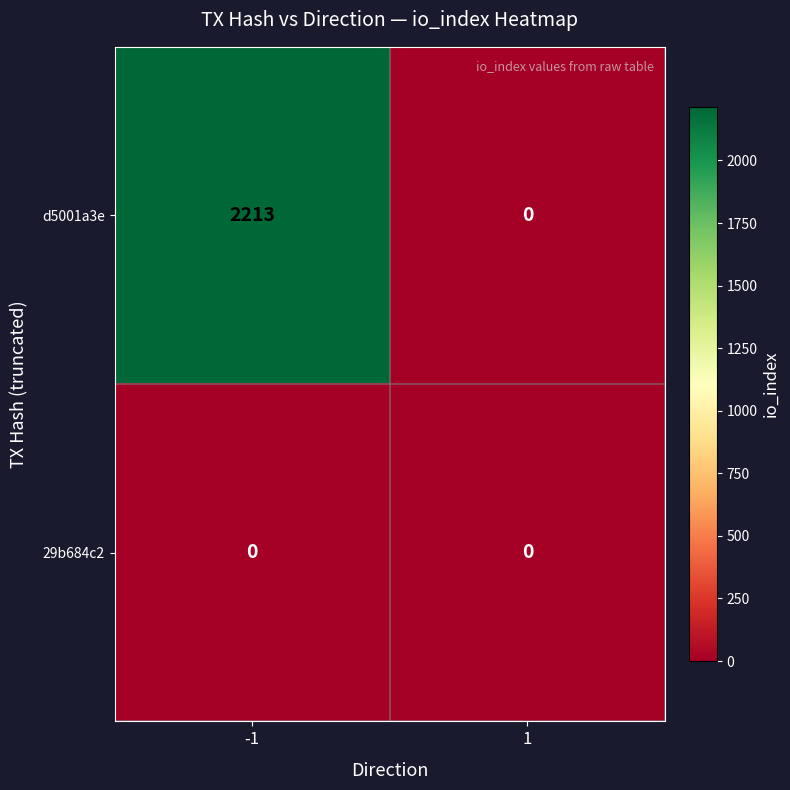

Which series has the largest range (max minus min)?

d5001a3e